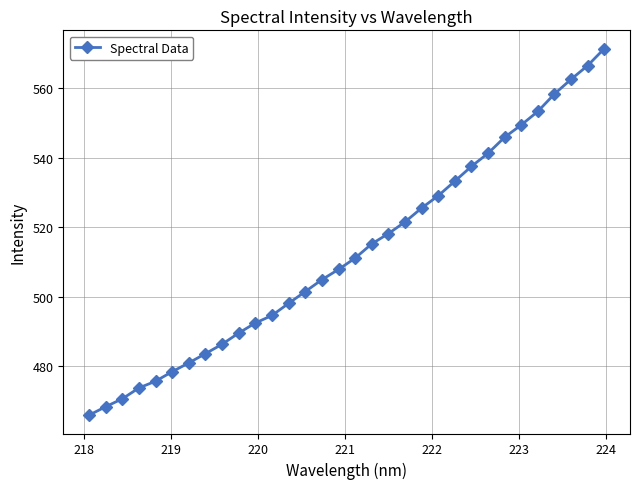

What is the smallest value displayed?

465.8